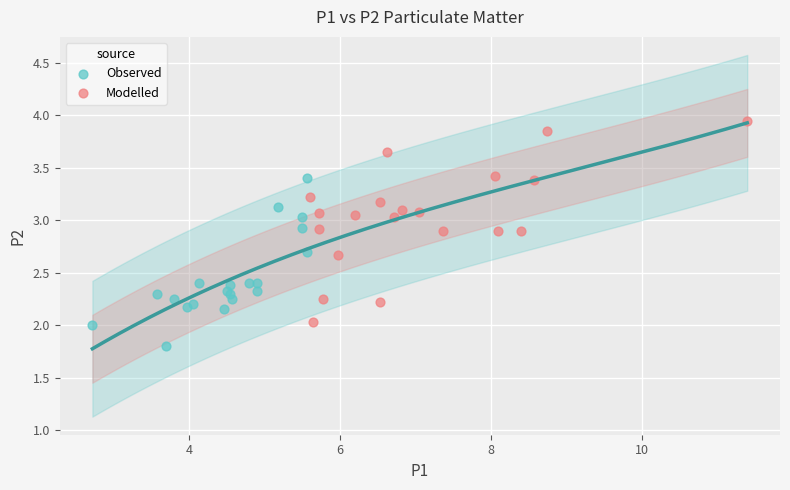

Which series contains the highest Y value?

Modelled